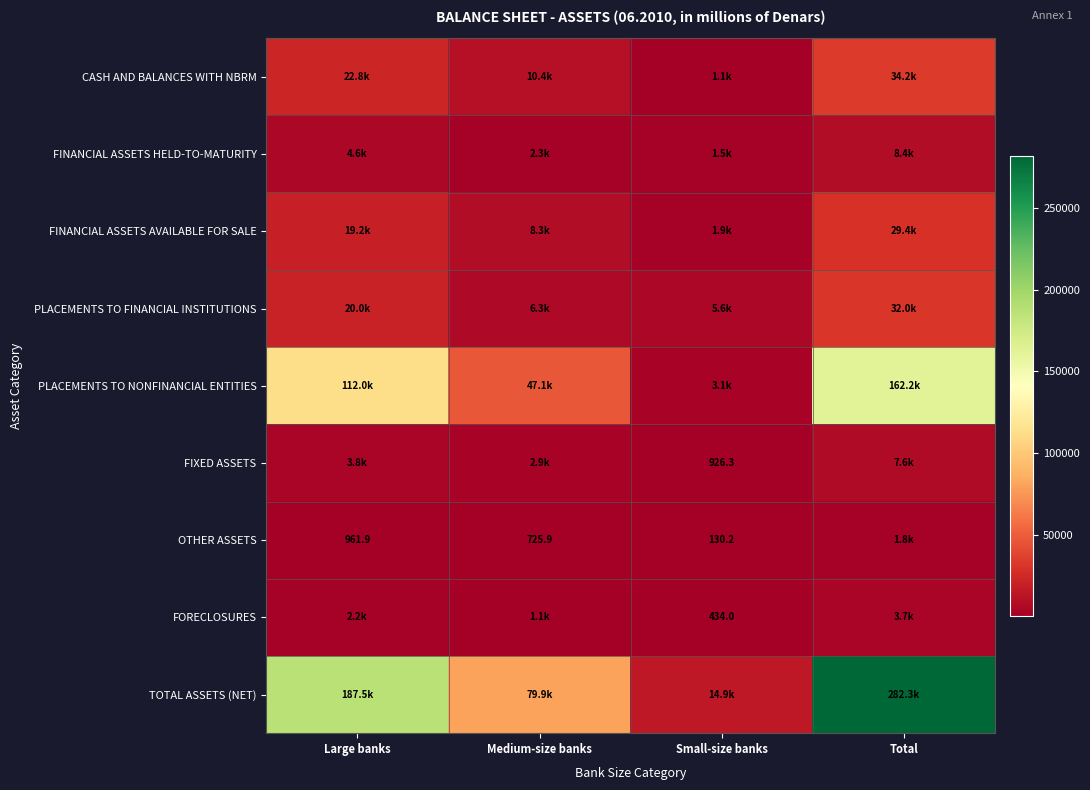

True or false: FIXED ASSETS has a value of 423.1 at Small-size banks.

False